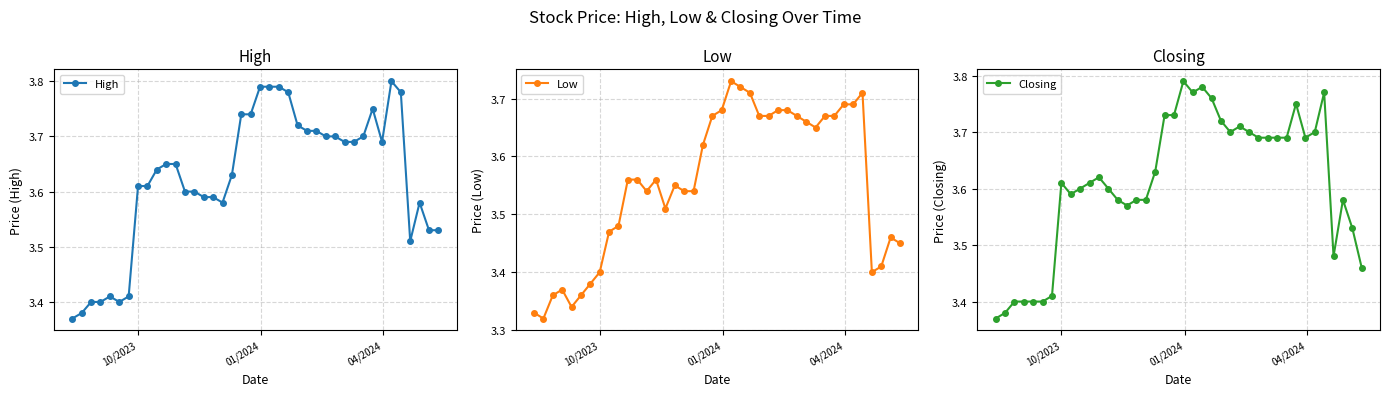

How many categories are shown in the chart?

40